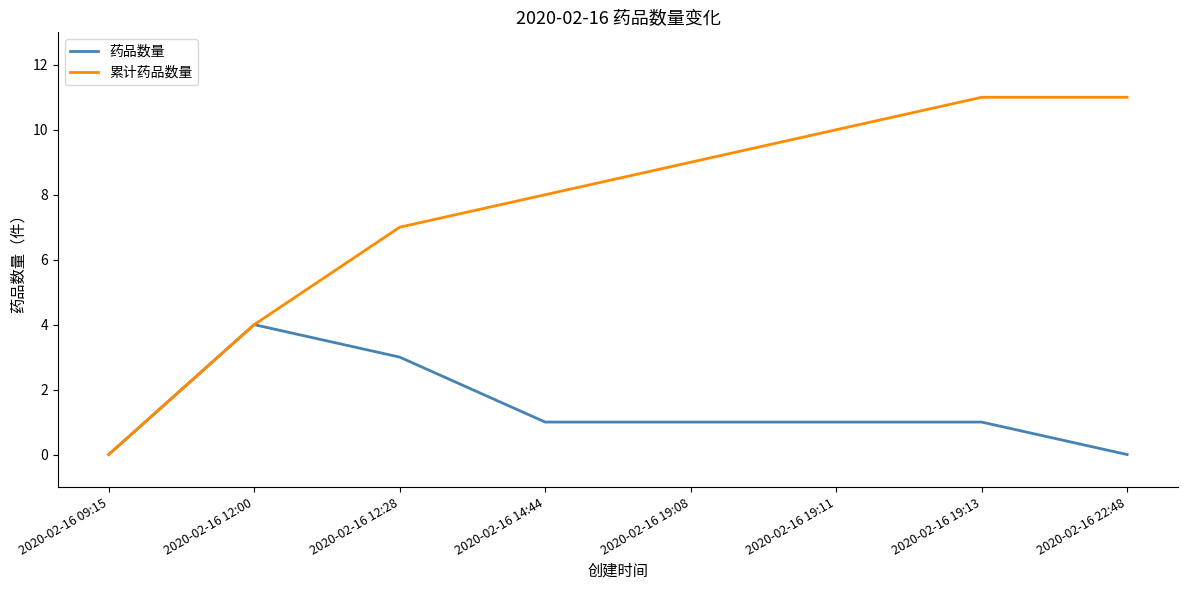

Which series has the widest spread of values?

累计药品数量